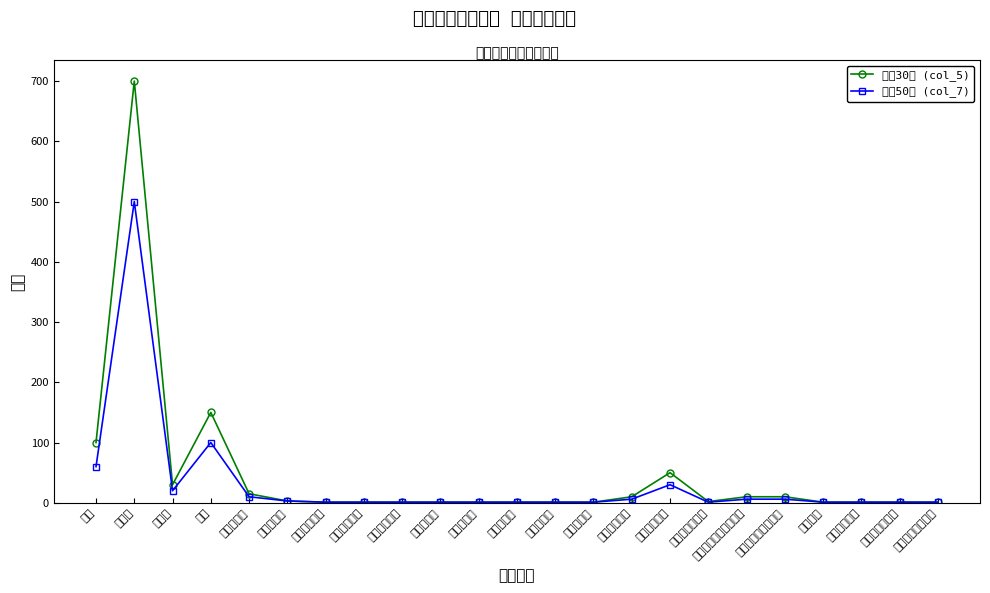

At which category does 高校30人 (col_5) reach its first local peak?

実習場